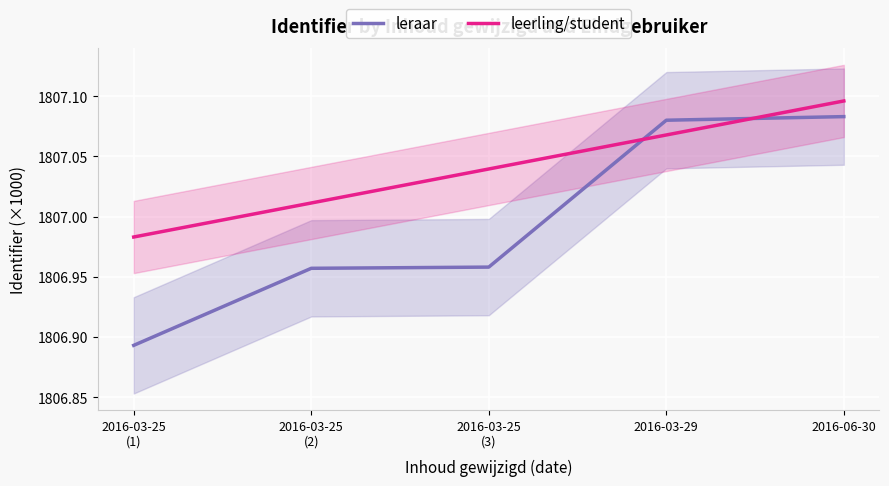

The value of leerling/student at 2016-06-30 is 484.6. True or false?

False